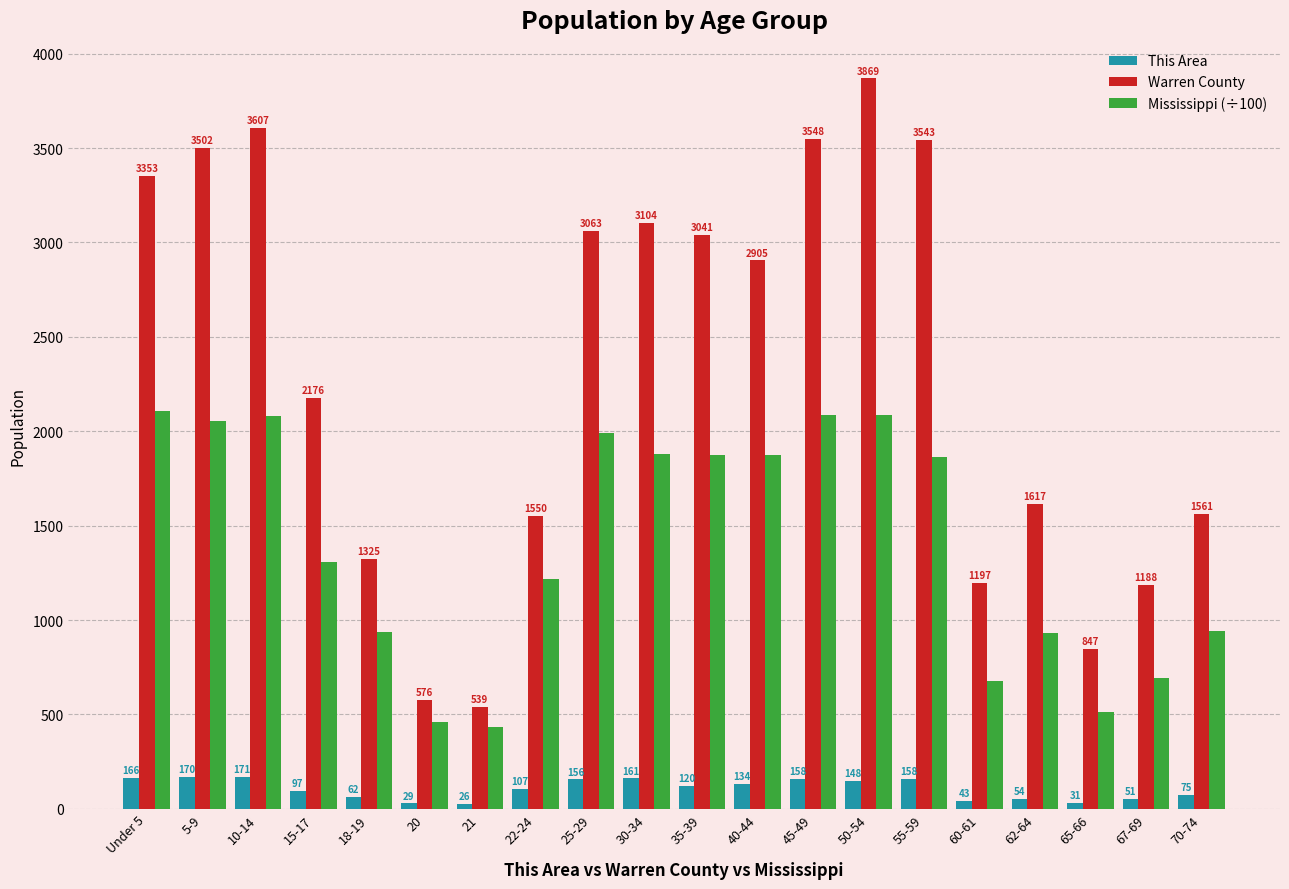

True or false: Mississippi (÷100) has a value of 1292.4 at 18-19.

False